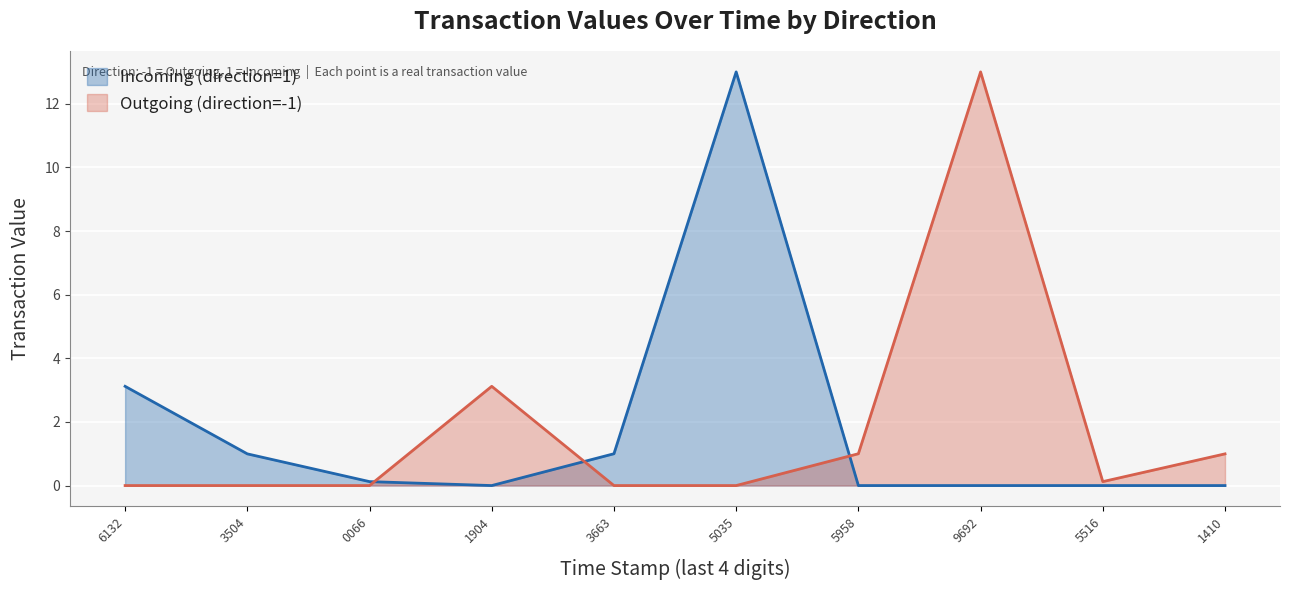

Reading left to right, transcribe all the data shown in this chart.

Incoming (direction=1): 3.1	1.0	0.1	0.0	1.0	13.0	0.0	0.0	0.0	0.0
Outgoing (direction=-1): 0.0	0.0	0.0	3.1	0.0	0.0	1.0	13.0	0.1	1.0